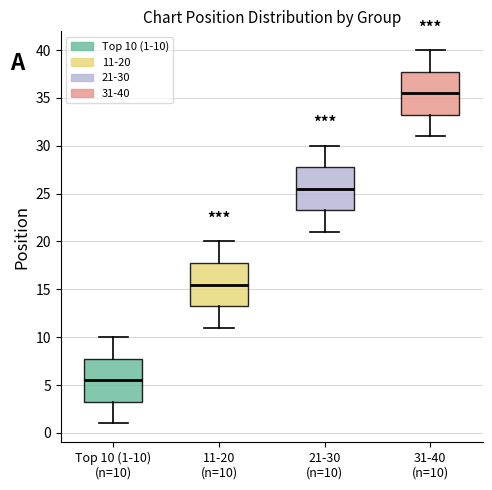

Reading left to right, transcribe this box plot: for each box, give where its median line is, the range the box spans, and where its two whiskers end, as read against the y-axis. The values are not printed on the chart, so give them approximately, as read against the axis.

Top 10 (1-10) (n=10): median 5.5, box 3.5 to 8.0, whiskers 1.0 to 10.0
11-20 (n=10): median 15.5, box 13.5 to 18.0, whiskers 11.0 to 20.0
21-30 (n=10): median 25.5, box 23.5 to 28.0, whiskers 21.0 to 30.0
31-40 (n=10): median 35.5, box 33.5 to 38.0, whiskers 31.0 to 40.0